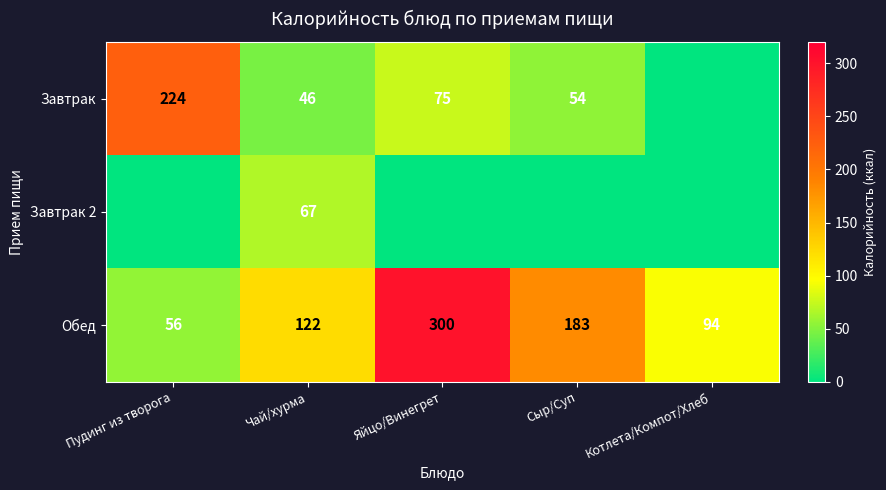

At which category does the chart reach its minimum across all series?

Котлета/Компот/Хлеб